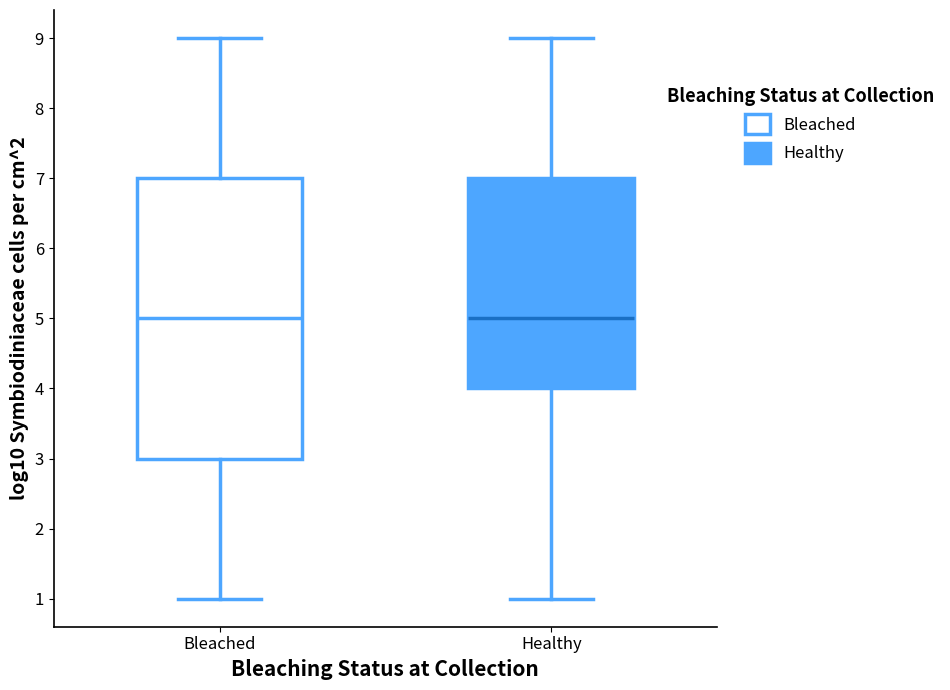

Reading left to right, transcribe this box plot: for each box, give where its median line is, the range the box spans, and where its two whiskers end, as read against the y-axis. The values are not printed on the chart, so give them approximately, as read against the axis.

Bleached: median 5, box 3 to 7, whiskers 1 to 9
Healthy: median 5, box 4 to 7, whiskers 1 to 9